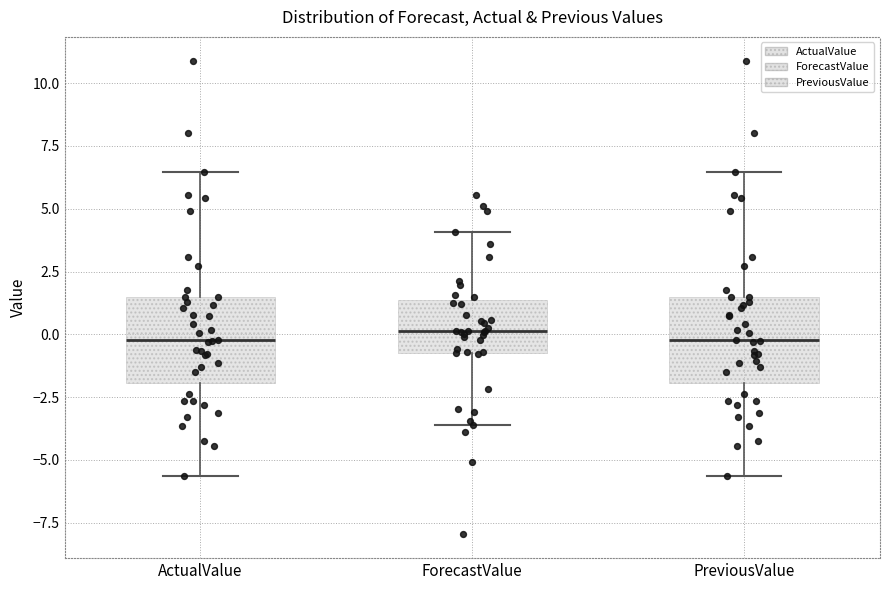

Reading left to right, read every box against the y-axis: the position of its median line, the range the box covers, and the ends of its whiskers. The values are not printed on the chart, so give them approximately, as read against the axis.

ActualValue: median 0.0, box -2.0 to 1.5, whiskers -5.5 to 6.5
ForecastValue: median 0.0, box -0.5 to 1.5, whiskers -3.5 to 4.0
PreviousValue: median 0.0, box -2.0 to 1.5, whiskers -5.5 to 6.5